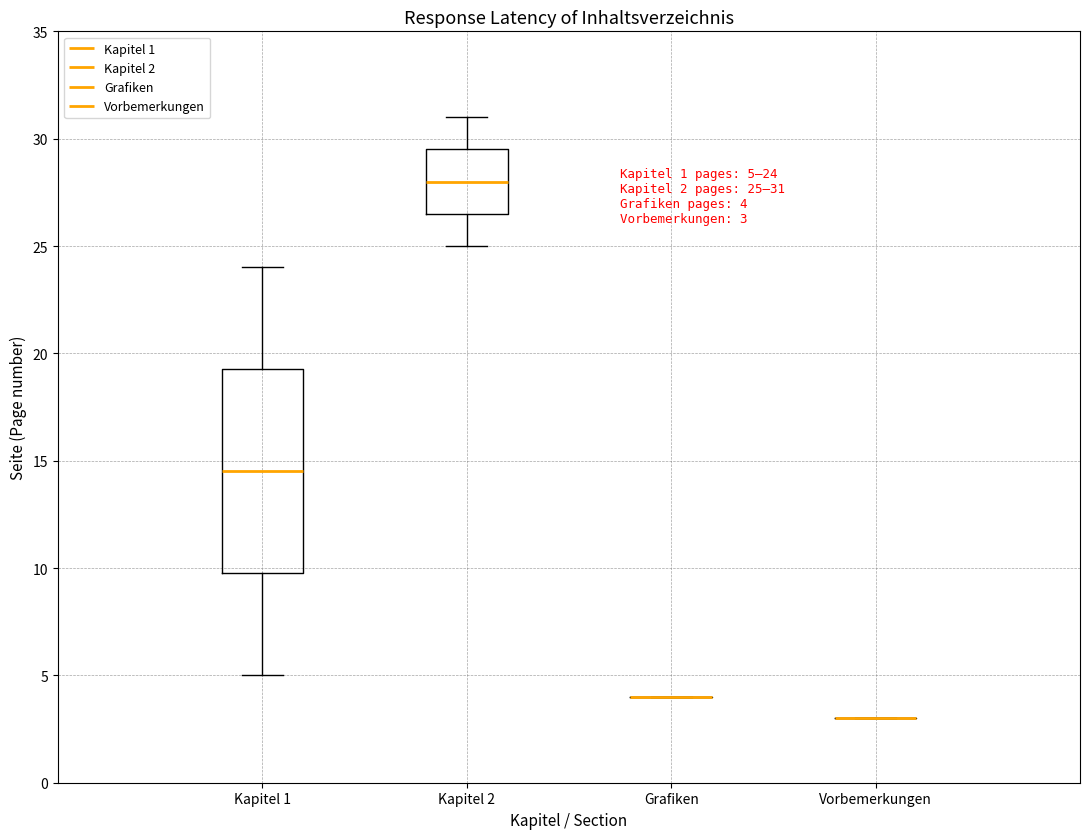

Comparing the boxes themselves (not the whiskers), which one is the tallest?

Kapitel 1